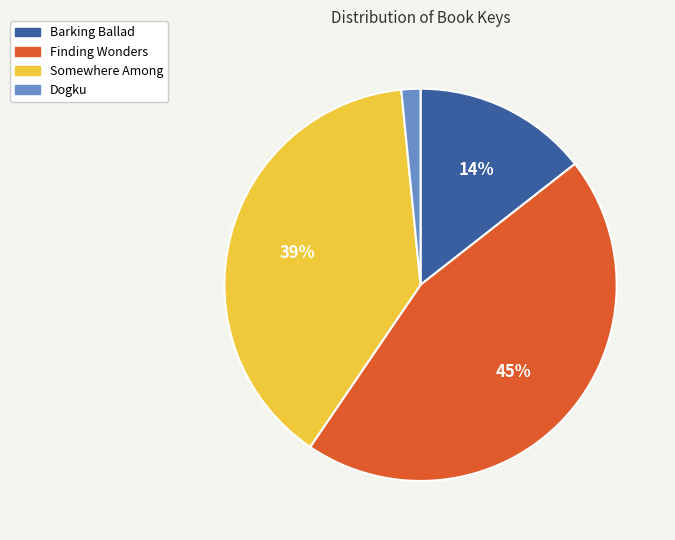

To the nearest percent, what is the combined percentage of Barking Ballad and Dogku?

16%